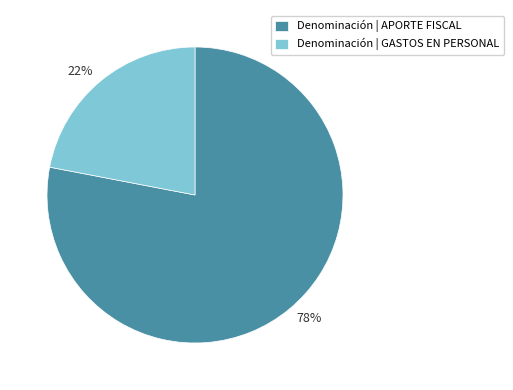

Is there any slice that represents more than half of the pie?

Yes